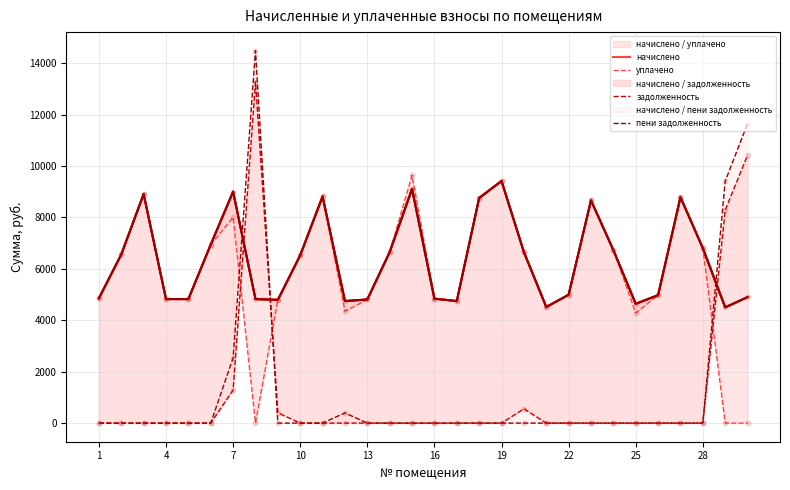

Which series contains the lowest Y value?

уплачено